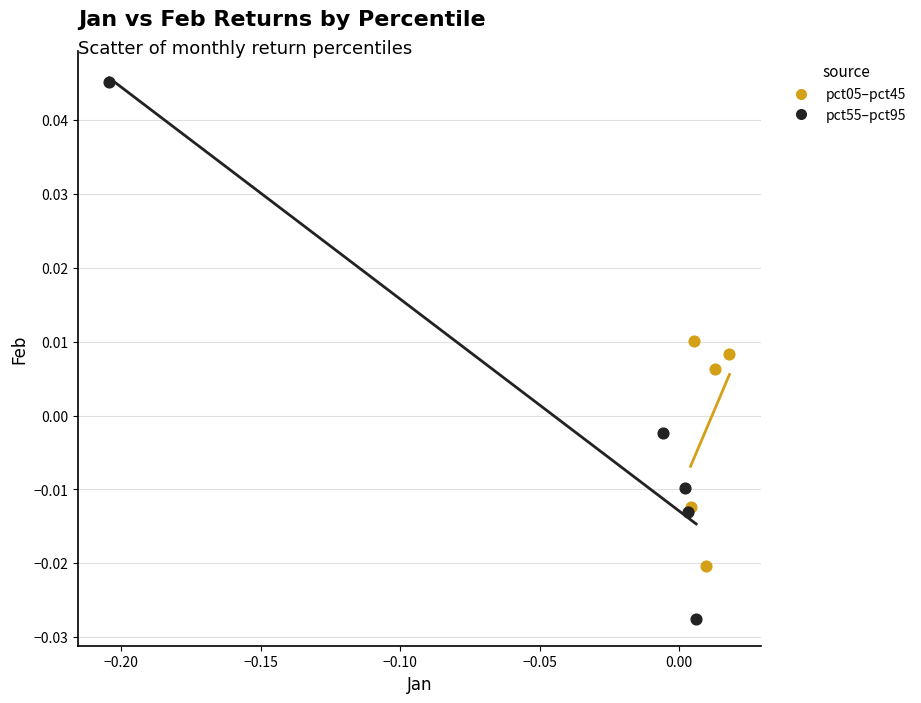

Which series reaches the maximum Y coordinate?

pct55–pct95